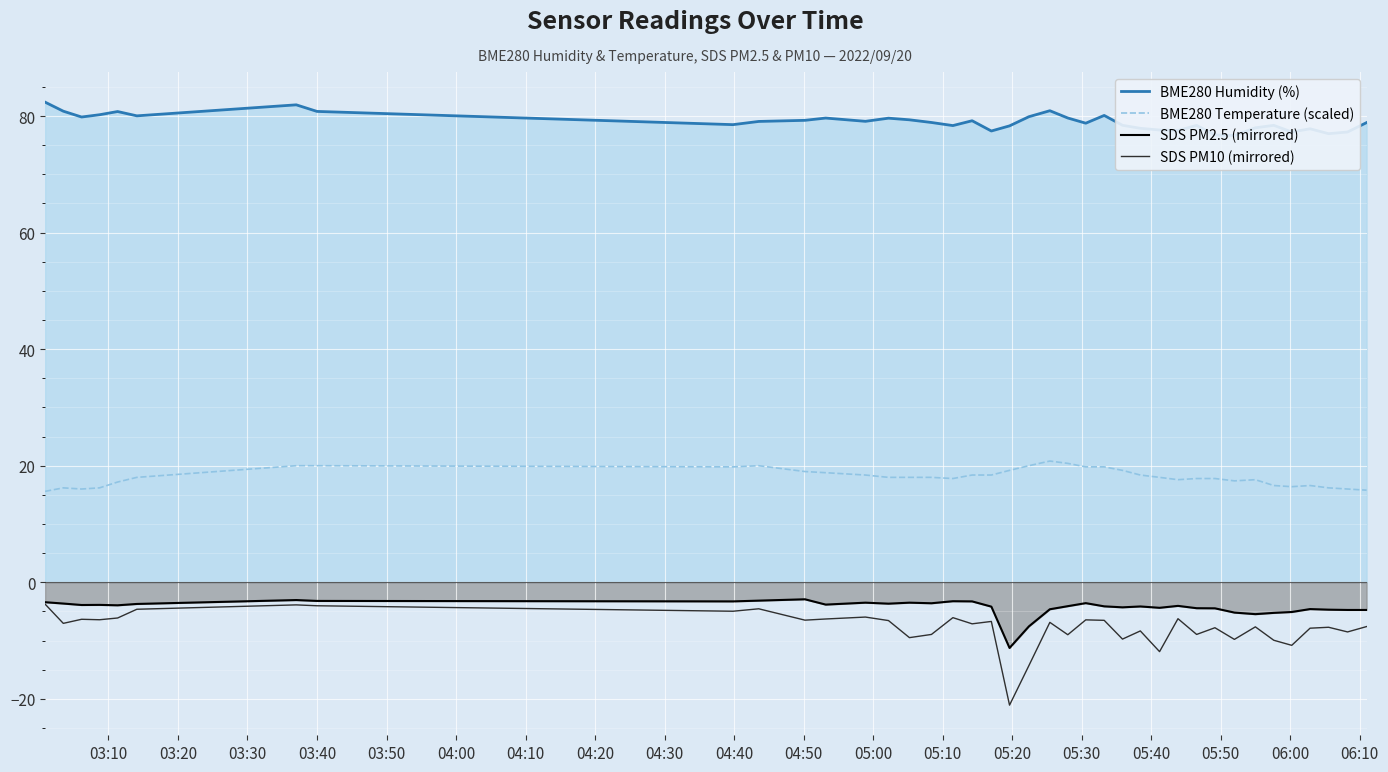

True or false: SDS PM10 (mirrored) and SDS PM2.5 (mirrored) cross at least once.

False